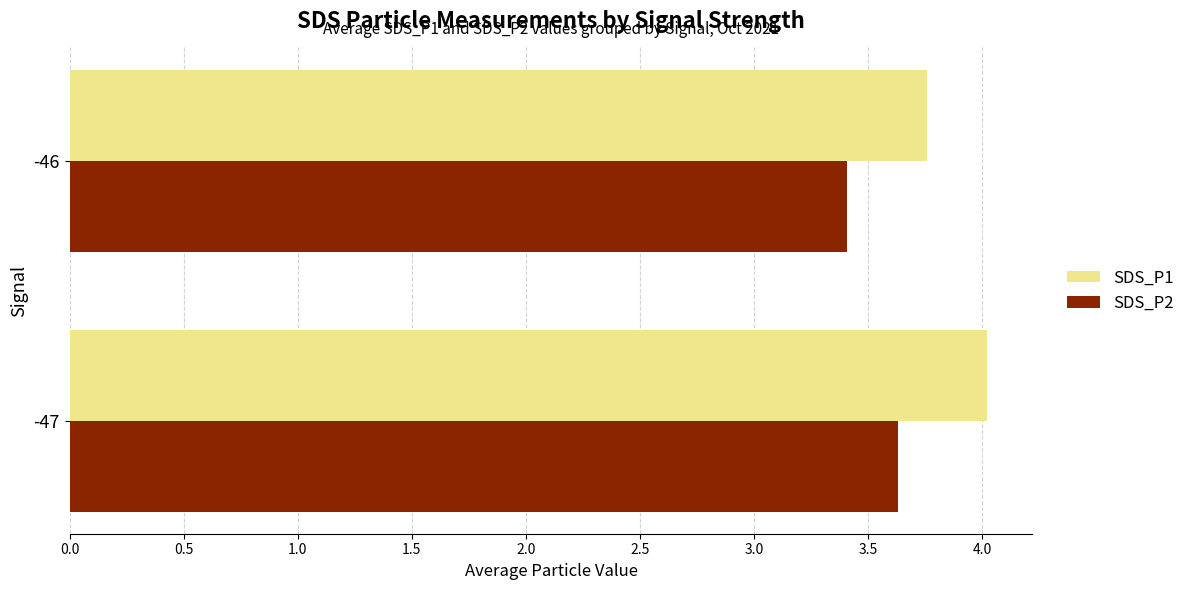

Between -47 and -46, which series saw the biggest shift?

SDS_P1